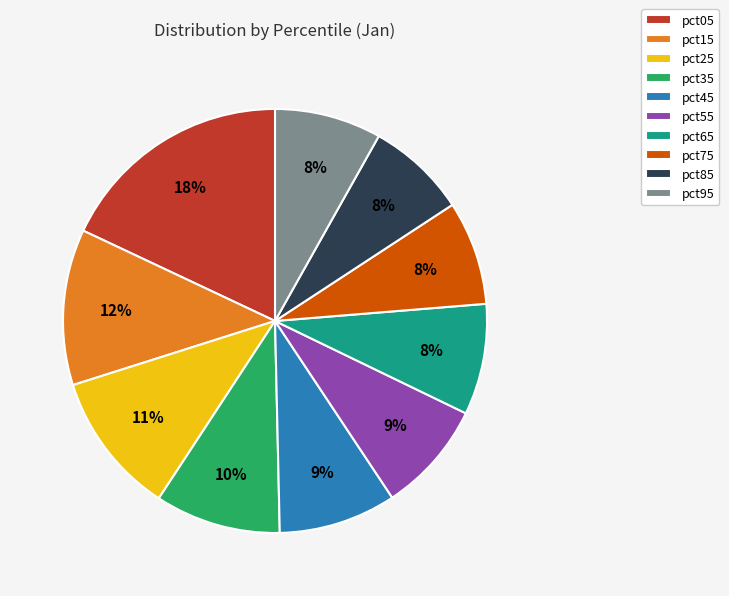

To the nearest percent, what percentage of the pie is pct15?

12%